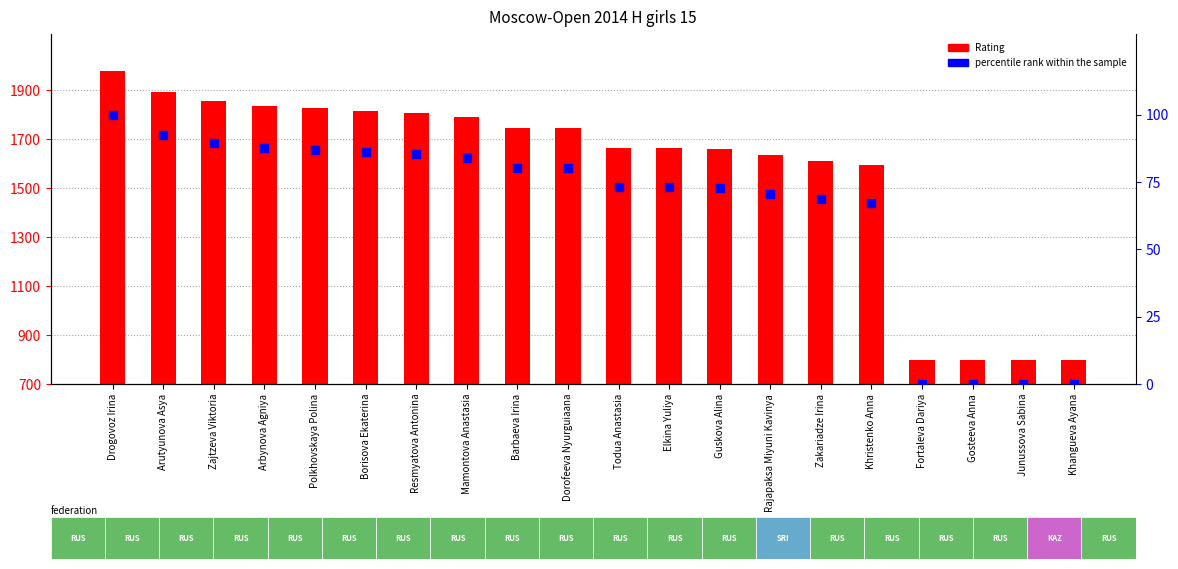

What is the total value across all series at Resmyatova Antonina?

1892.3